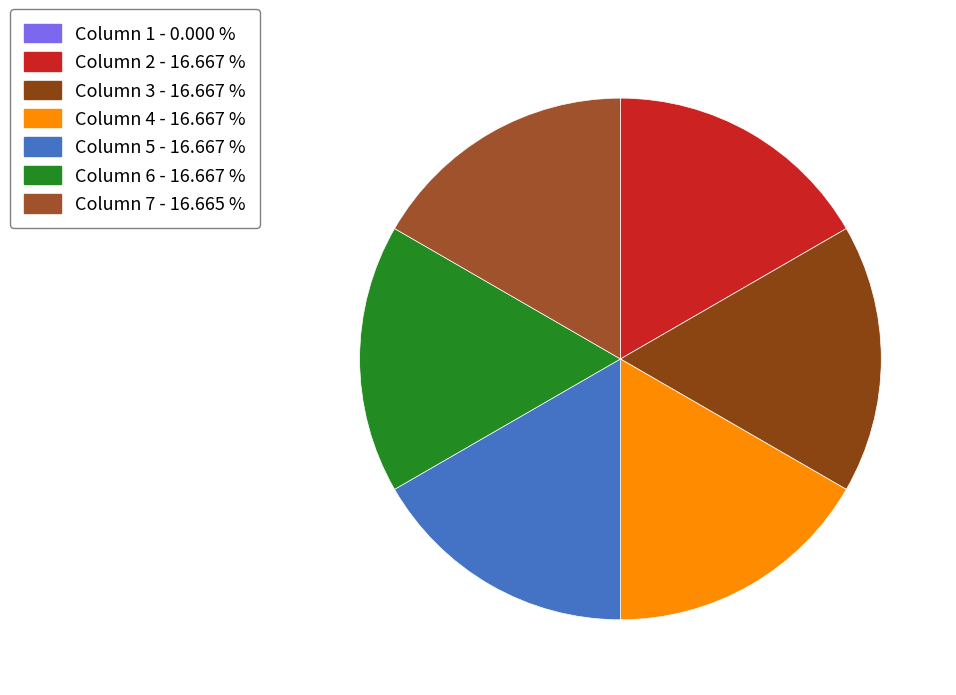

What percentage is the Column 5 slice, to the nearest percent?

17%